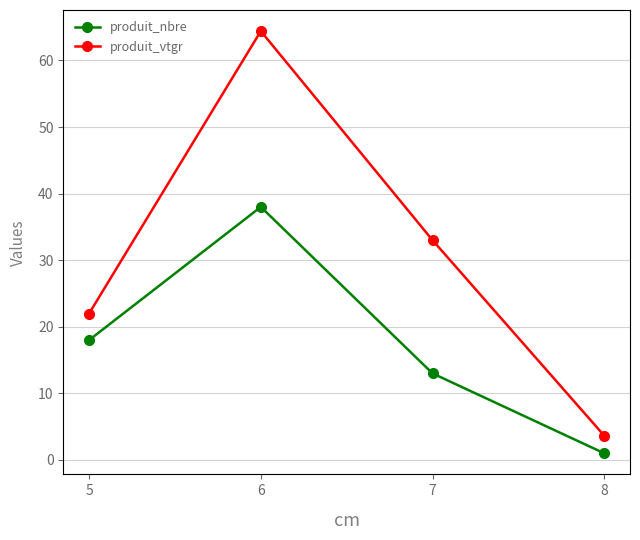

Does the chart have visible grid lines?

Yes